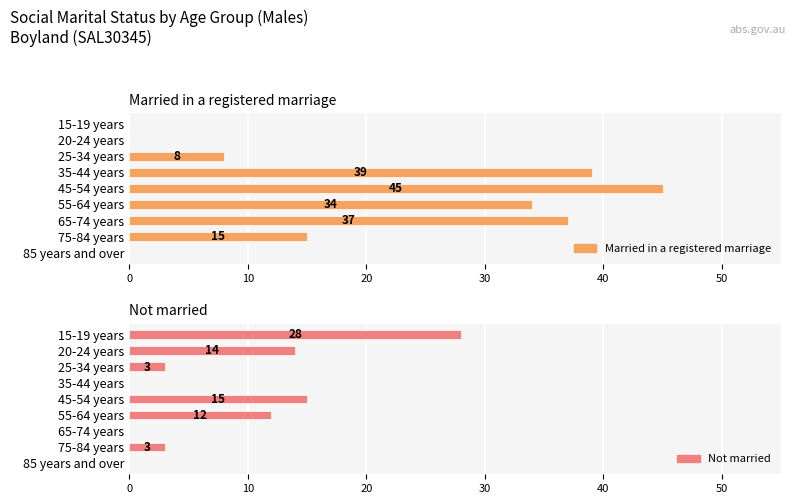

How many values in the Married in a registered marriage series are below 15?

4